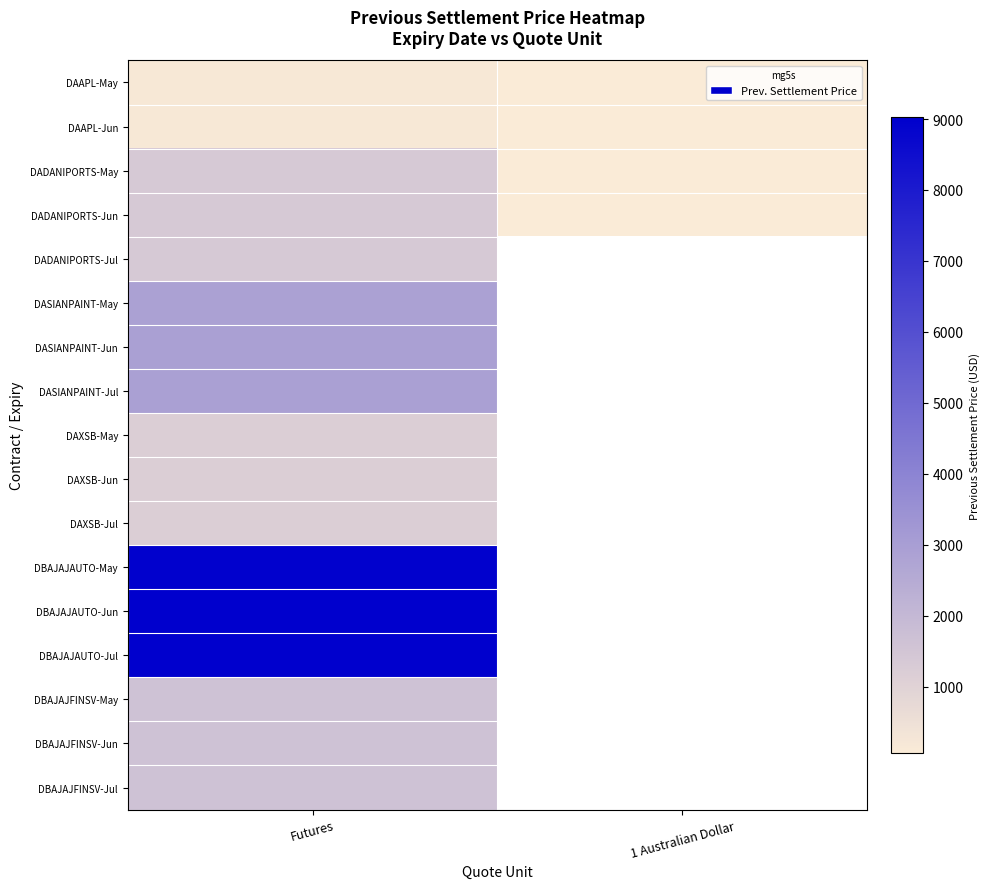

At which category does the chart reach its peak across all series?

Futures